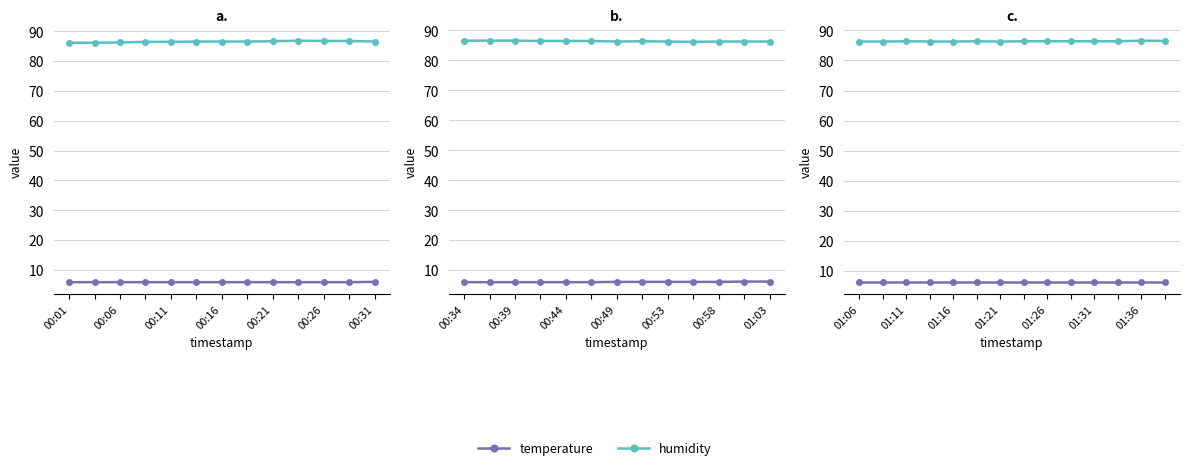

The humidity series shows 86.4 at 00:26. True or false?

True